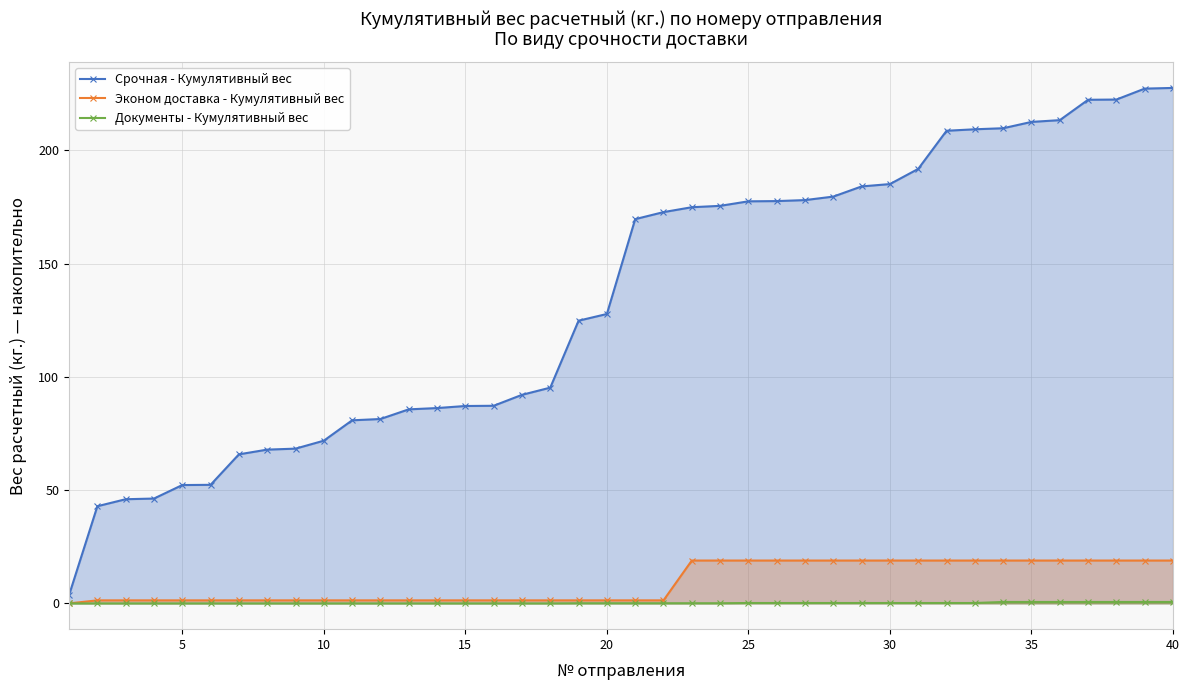

List the series in order of their peak value, lowest first.

Документы - Кумулятивный вес, Эконом доставка - Кумулятивный вес, Срочная - Кумулятивный вес